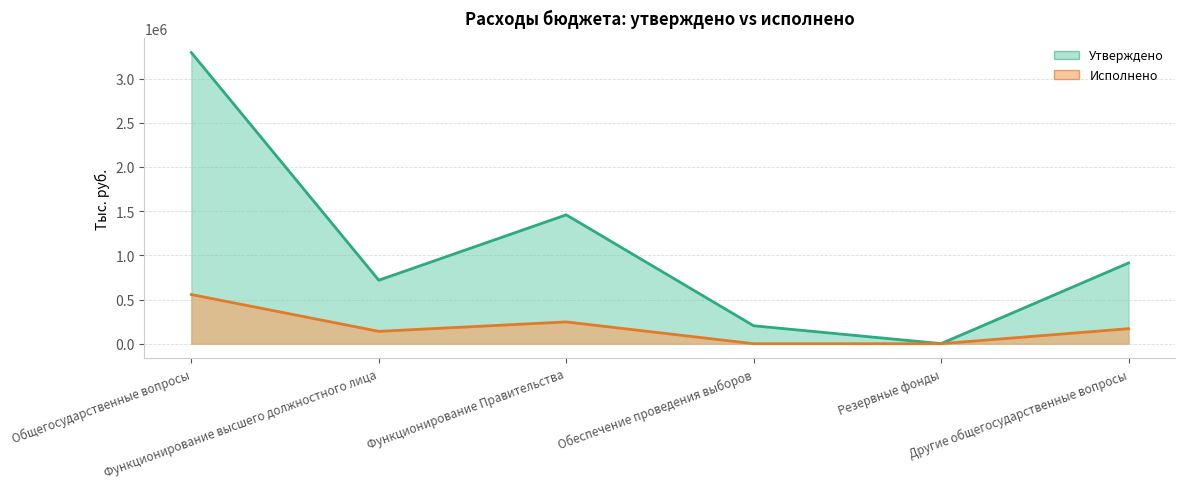

Between Функционирование Правительства and Обеспечение проведения выборов, which is larger?

Функционирование Правительства